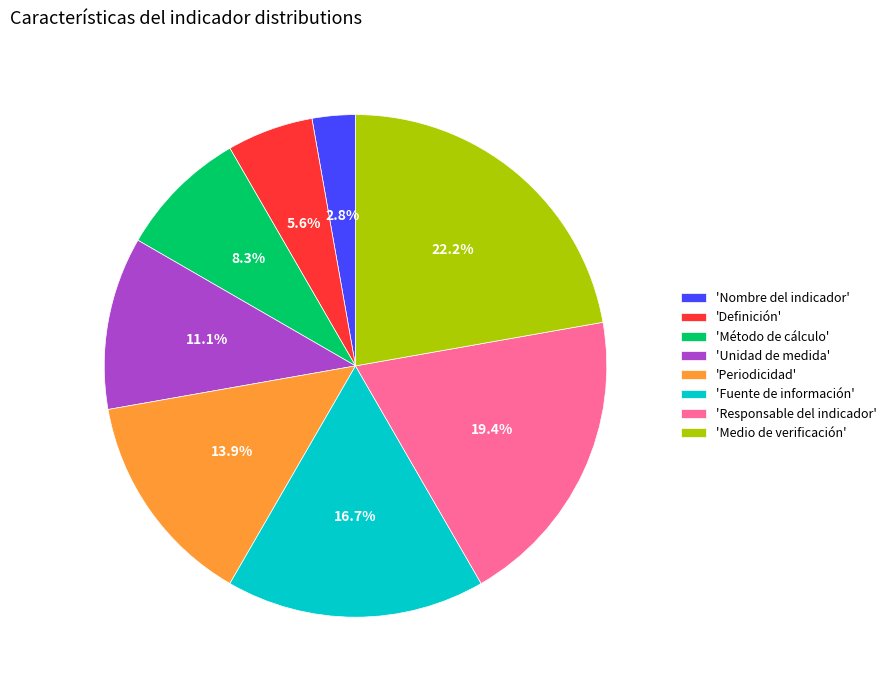

Rank the categories by value from highest to lowest.

'Medio de verificación', 'Responsable del indicador', 'Fuente de información', 'Periodicidad', 'Unidad de medida', 'Método de cálculo', 'Definición', 'Nombre del indicador'